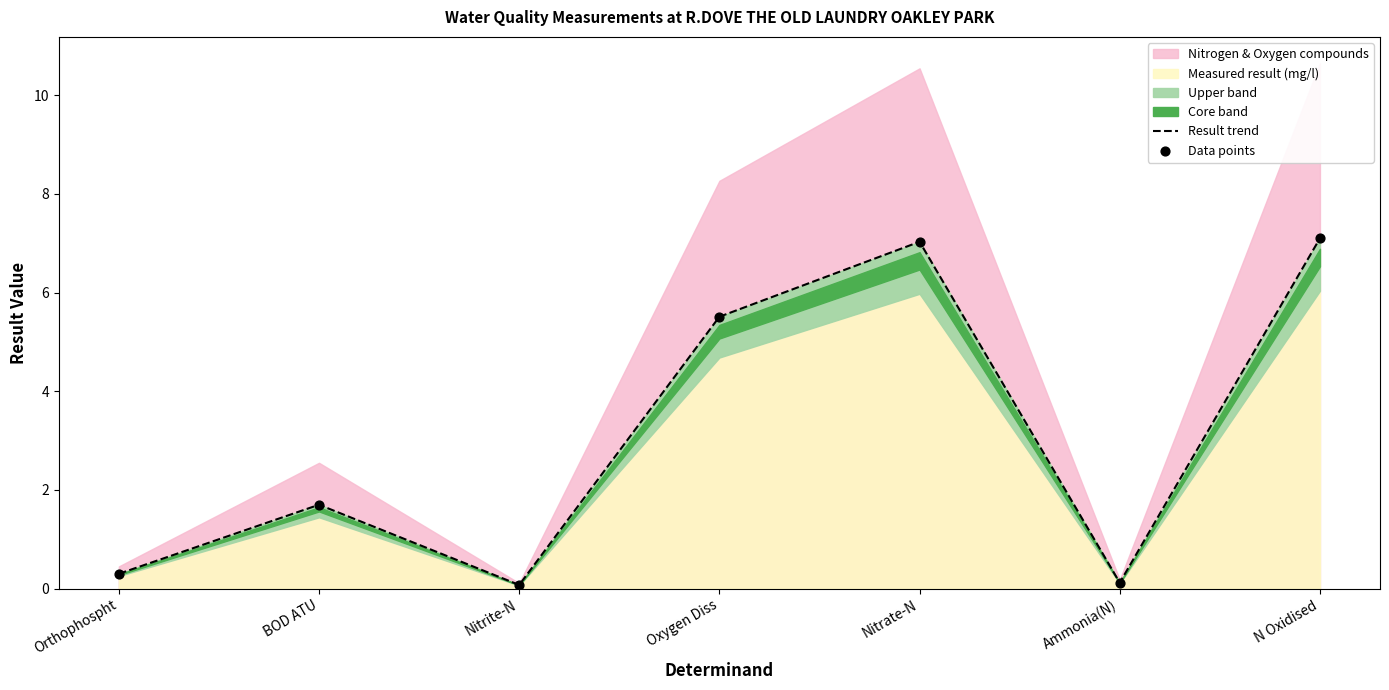

At how many categories does at least one series exceed 4?

3